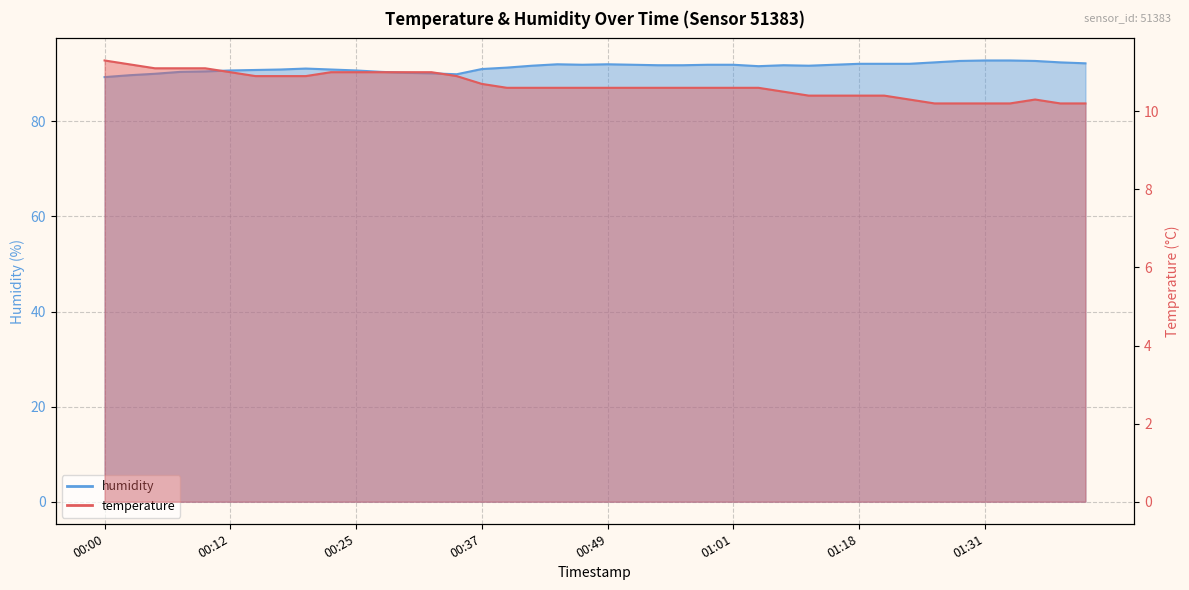

Which has a higher value, 00:34 or 00:15?

00:34